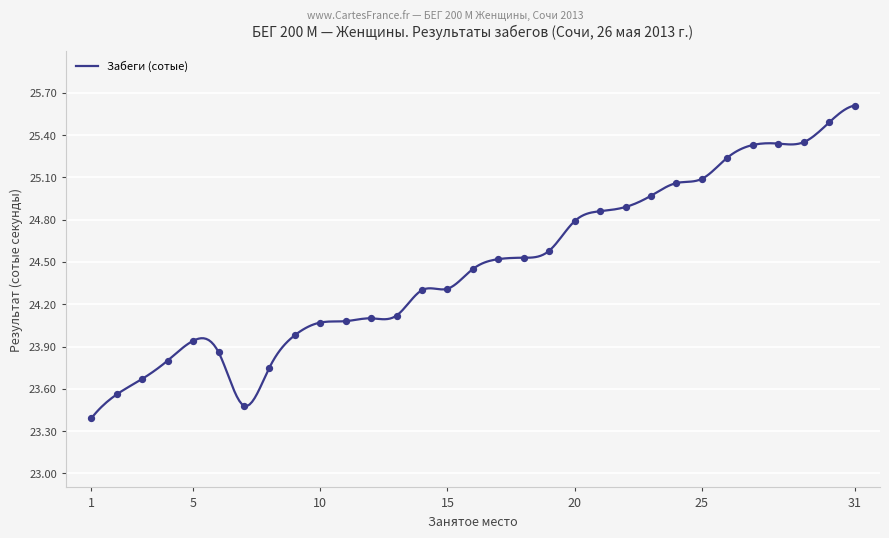

What is the change in value from 4 to 16?

+65